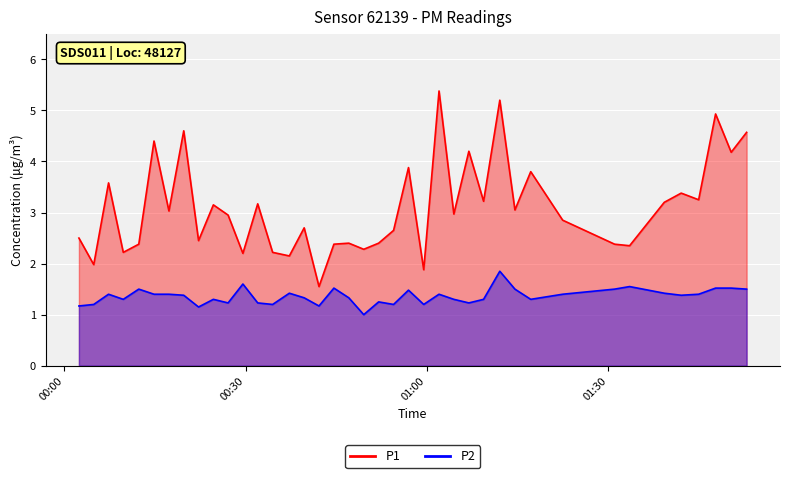

What is the sum of all P2 values?

54.4